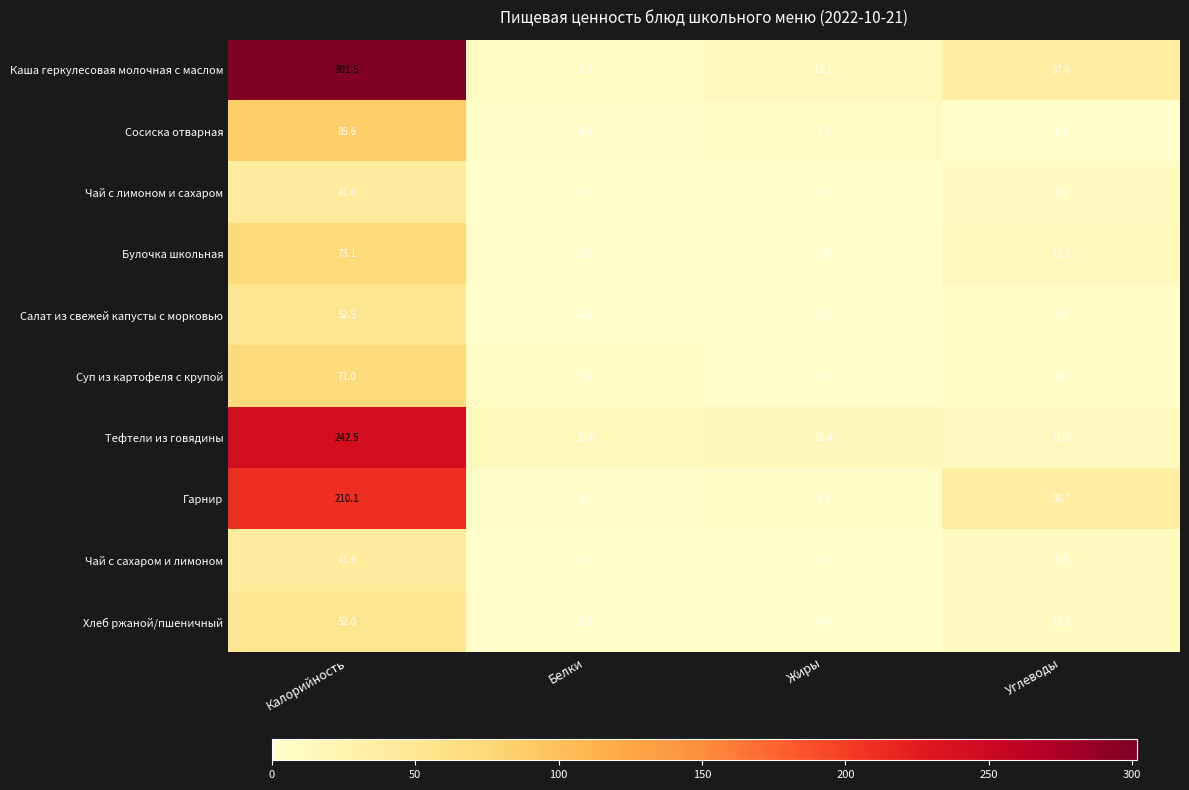

What is the lowest value of the Суп из картофеля с крупой series?

3.0